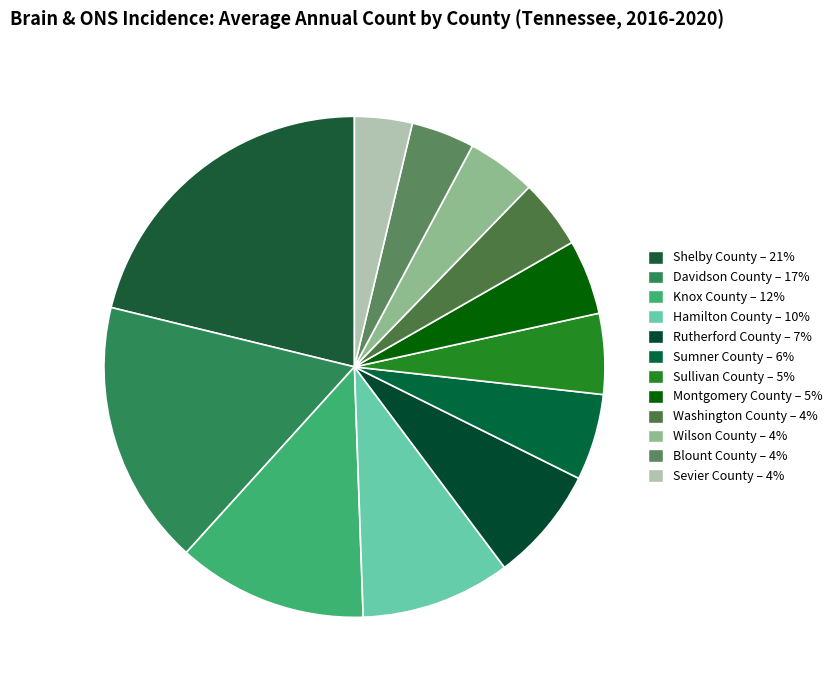

Does Knox County account for over 50% of the chart?

No